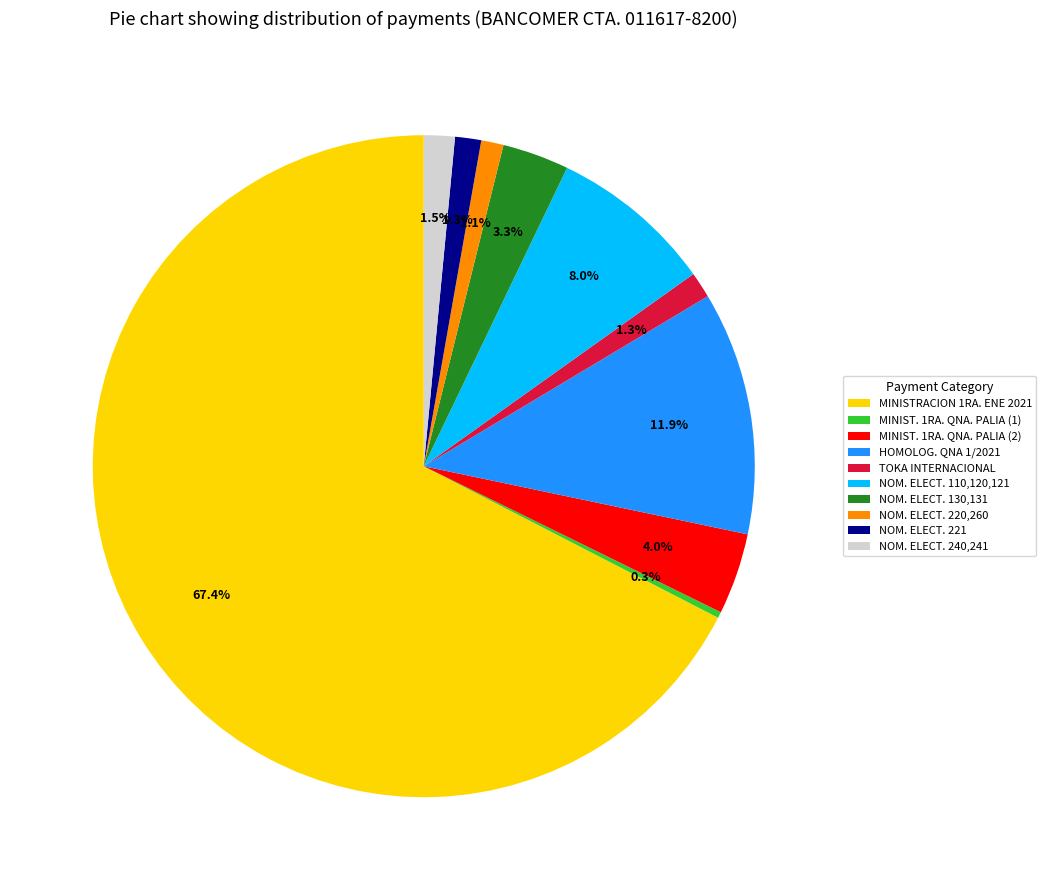

The MINIST. 1RA. QNA. PALIA (2) slice represents 4% of the pie. True or false?

True